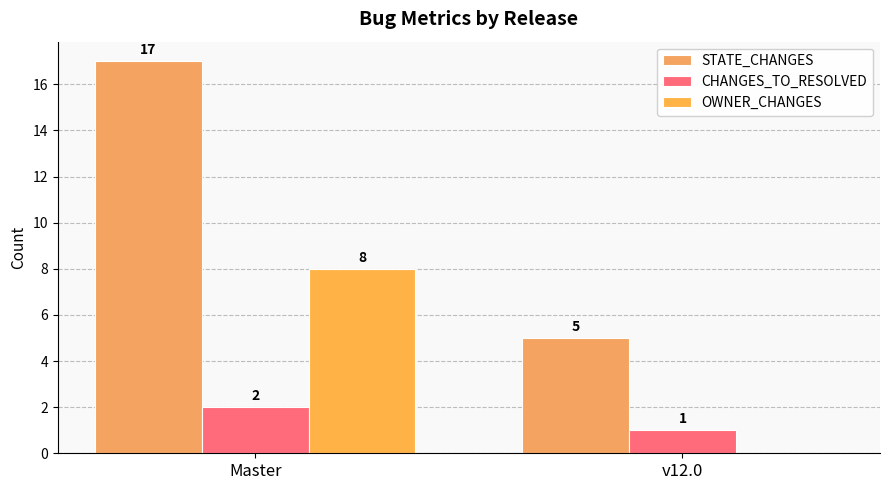

Read the CHANGES_TO_RESOLVED value at Master.

2